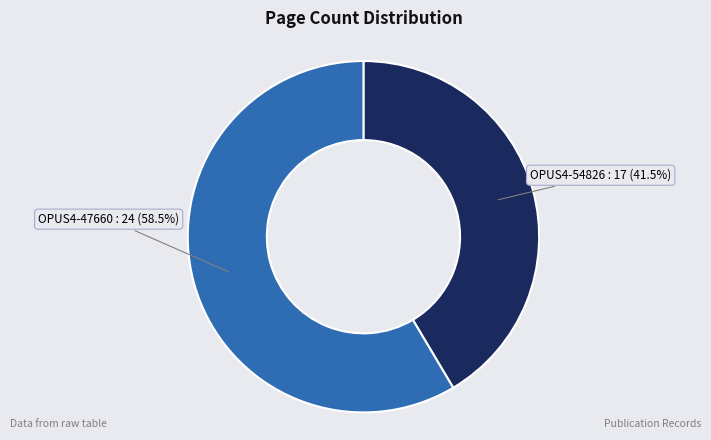

Is there any slice that represents more than half of the pie?

Yes